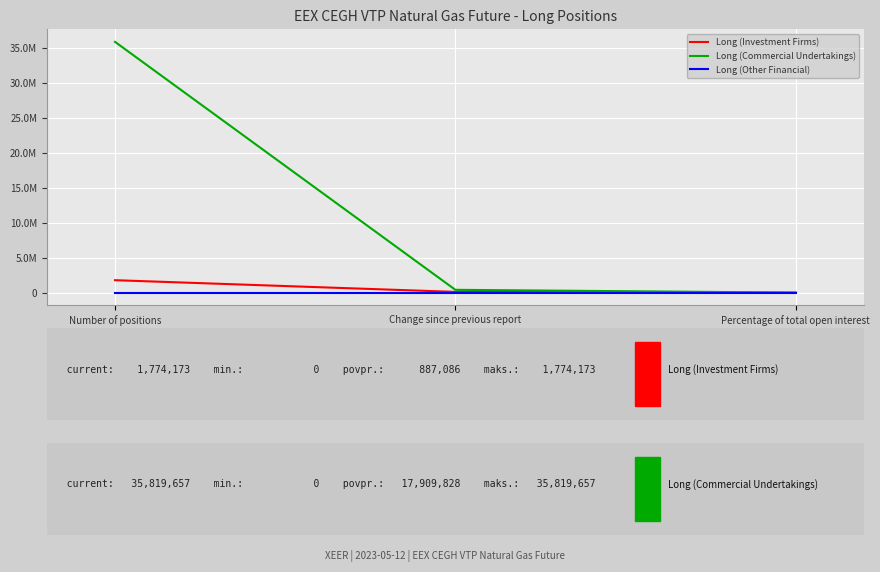

Which has a higher value, Percentage of total open interest or Number of positions?

Number of positions